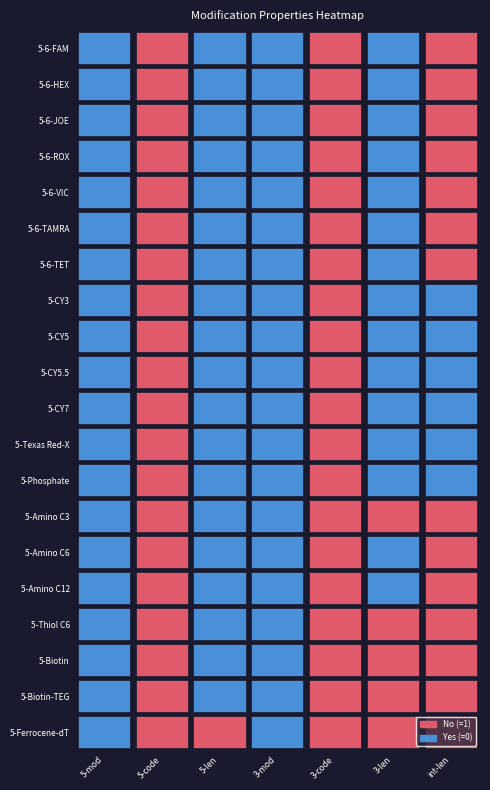

Reading left to right, what are all the values shown in this chart?

5-mod: 0	0	0	0	0	0	0	0	0	0	0	0	0	0	0	0	0	0	0	0
5-code: 1	1	1	1	1	1	1	1	1	1	1	1	1	1	1	1	1	1	1	1
5-len: 0	0	0	0	0	0	0	0	0	0	0	0	0	0	0	0	0	0	0	1
3-mod: 0	0	0	0	0	0	0	0	0	0	0	0	0	0	0	0	0	0	0	0
3-code: 1	1	1	1	1	1	1	1	1	1	1	1	1	1	1	1	1	1	1	1
3-len: 0	0	0	0	0	0	0	0	0	0	0	0	0	1	0	0	1	1	1	1
int-len: 1	1	1	1	1	1	1	0	0	0	0	0	0	1	1	1	1	1	1	1